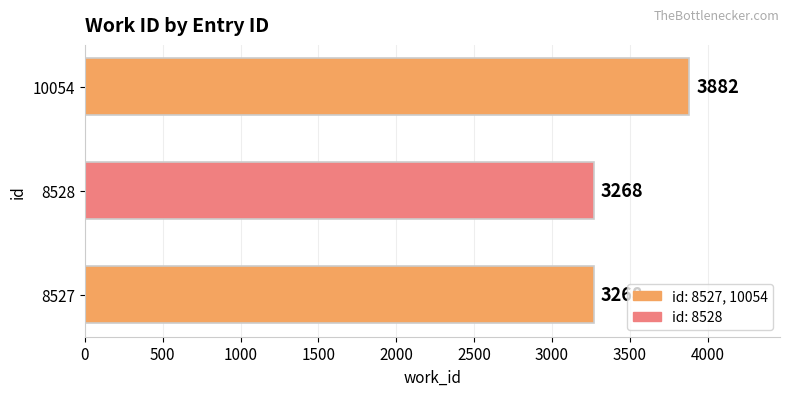

Is it true that the value at 8527 is 4930?

False